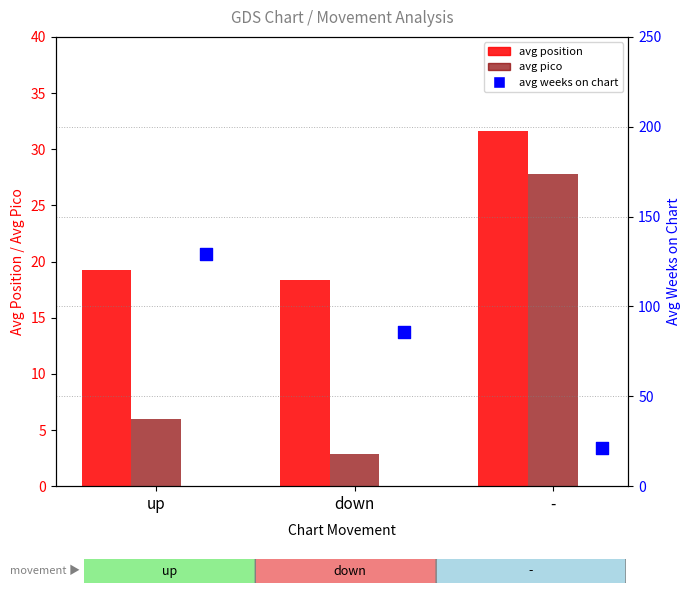

Which series contains the lowest Y value?

avg pico